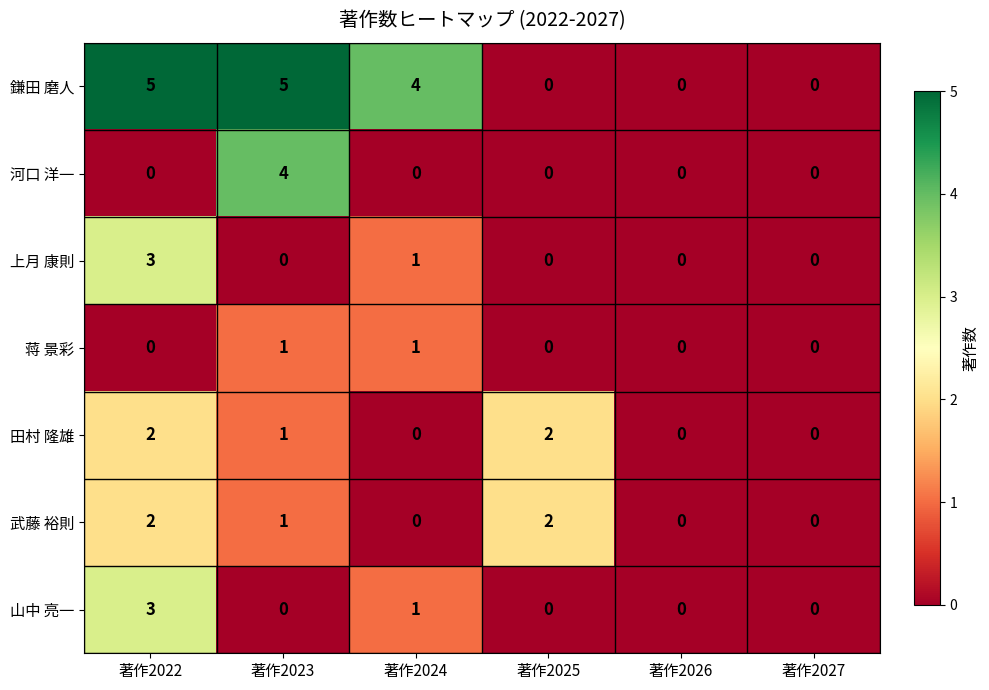

Is it true that 鎌田 磨人 equals 3 at 著作2025?

False